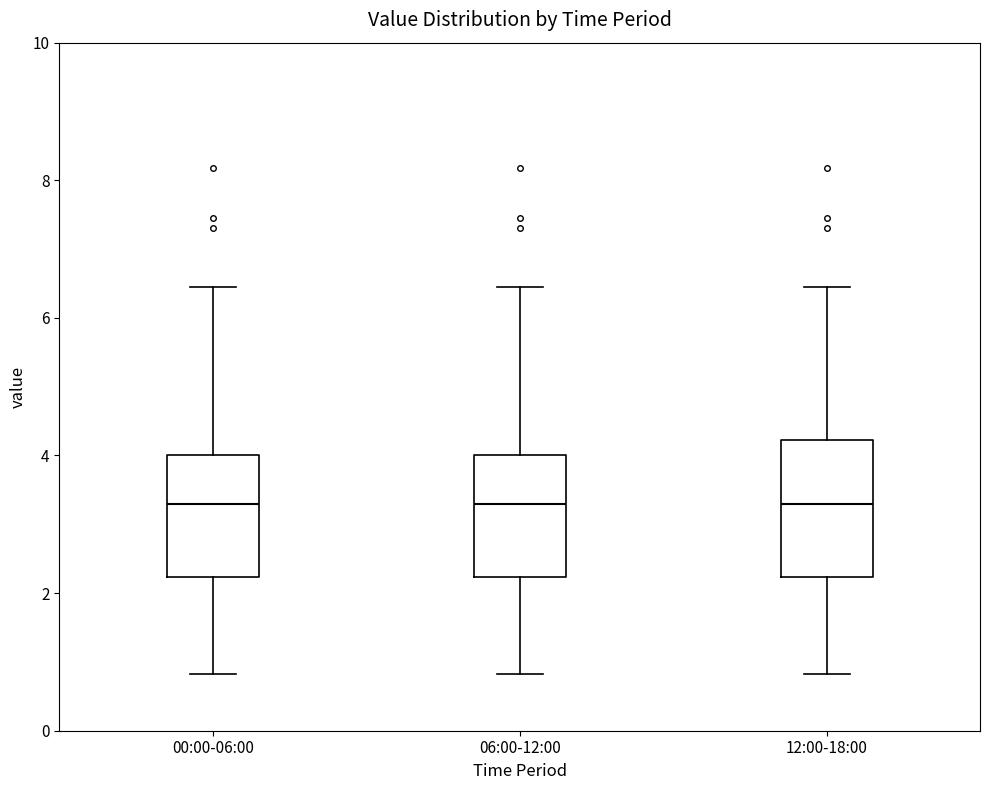

Comparing the boxes themselves (not the whiskers), which one is the tallest?

12:00-18:00